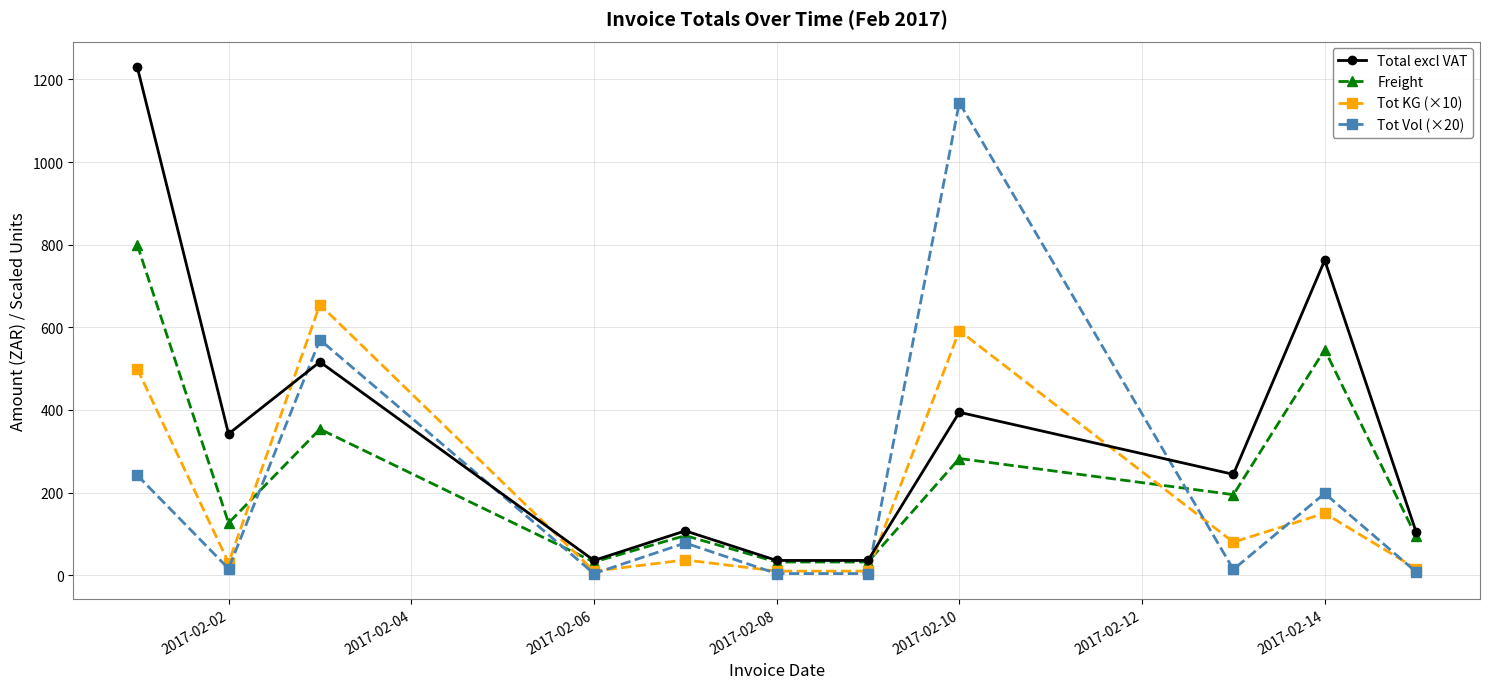

What is the minimum value for Freight?

32.0